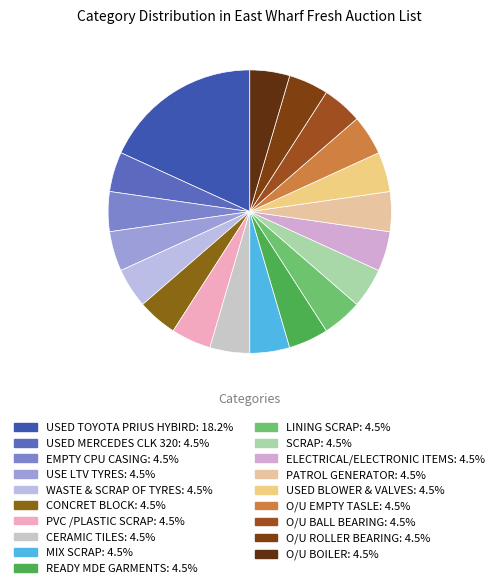

Which slice is the smallest?

USED MERCEDES CLK 320